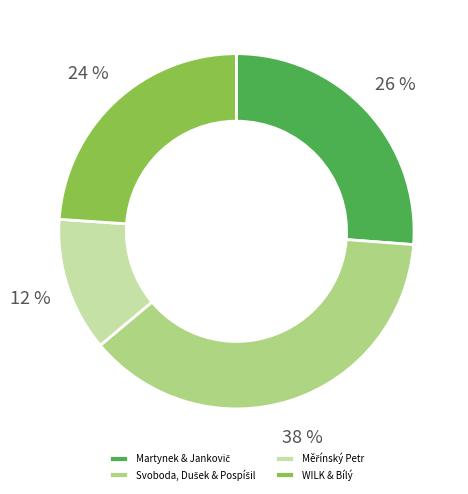

Is WILK & Bílý the majority of the pie?

No